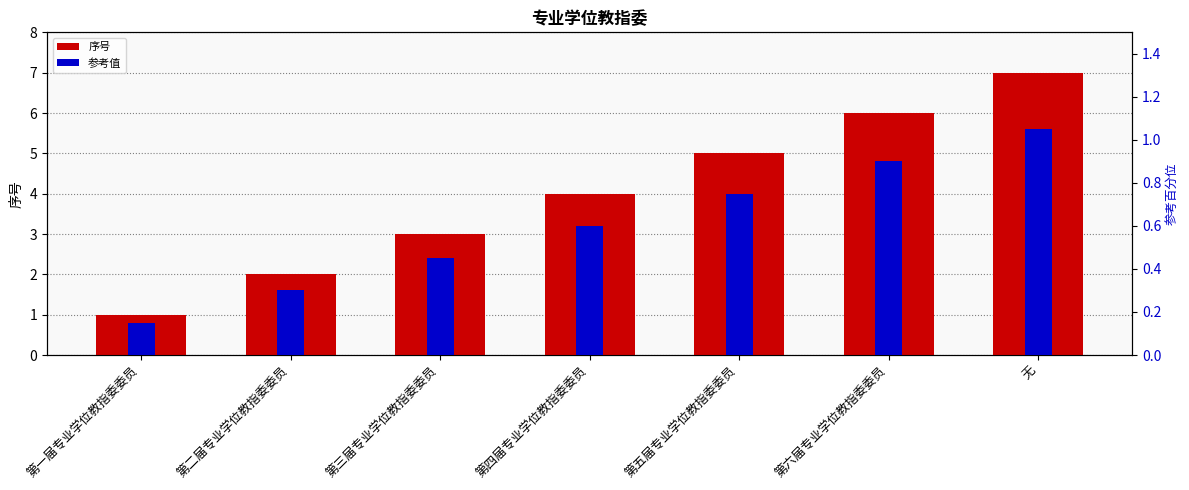

Is it true that 序号 equals 3.0 at 第二届专业学位教指委委员?

False